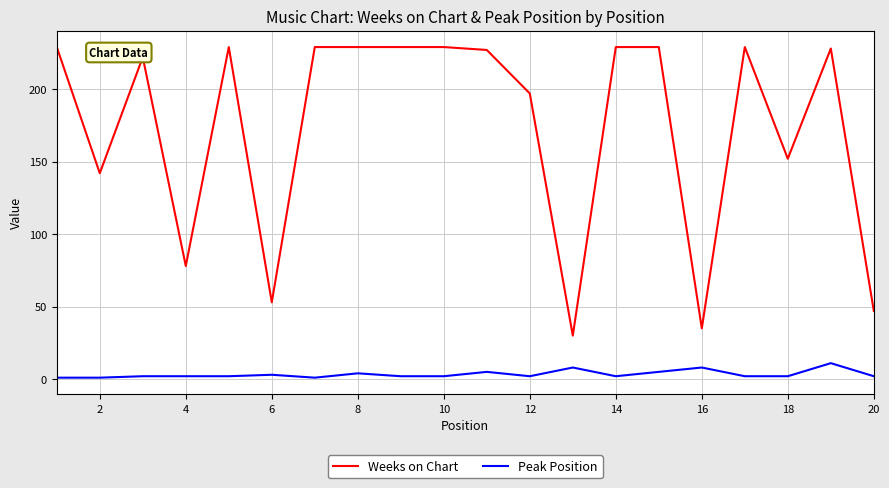

True or false: Weeks on Chart and Peak Position intersect in this chart.

False